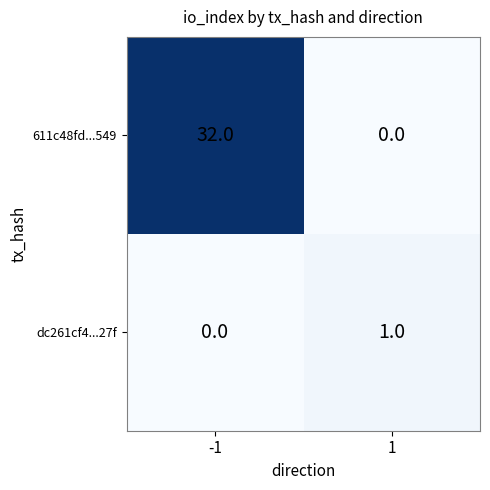

Reading right to left, list all the values displayed in this chart.

611c48fd...549: 1=0	-1=32
dc261cf4...27f: 1=1	-1=0